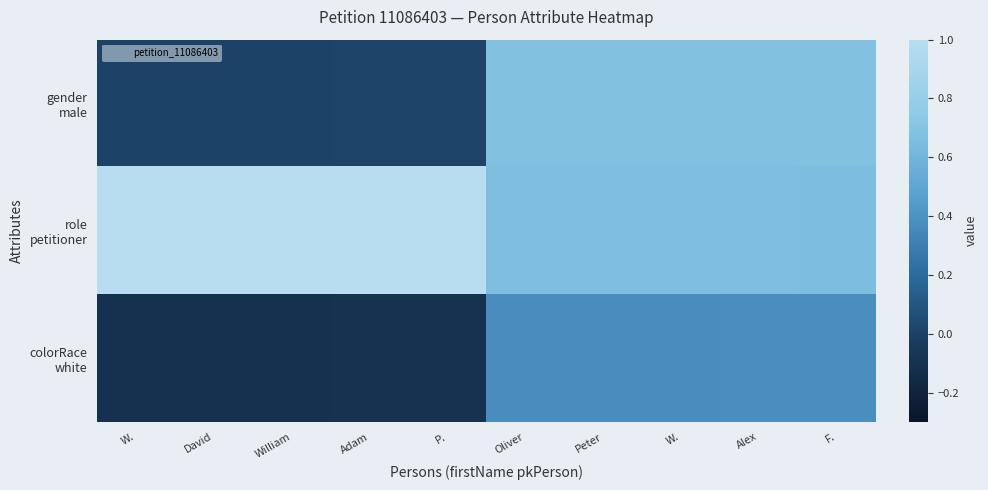

Between David and W., which series saw the biggest shift?

gender male